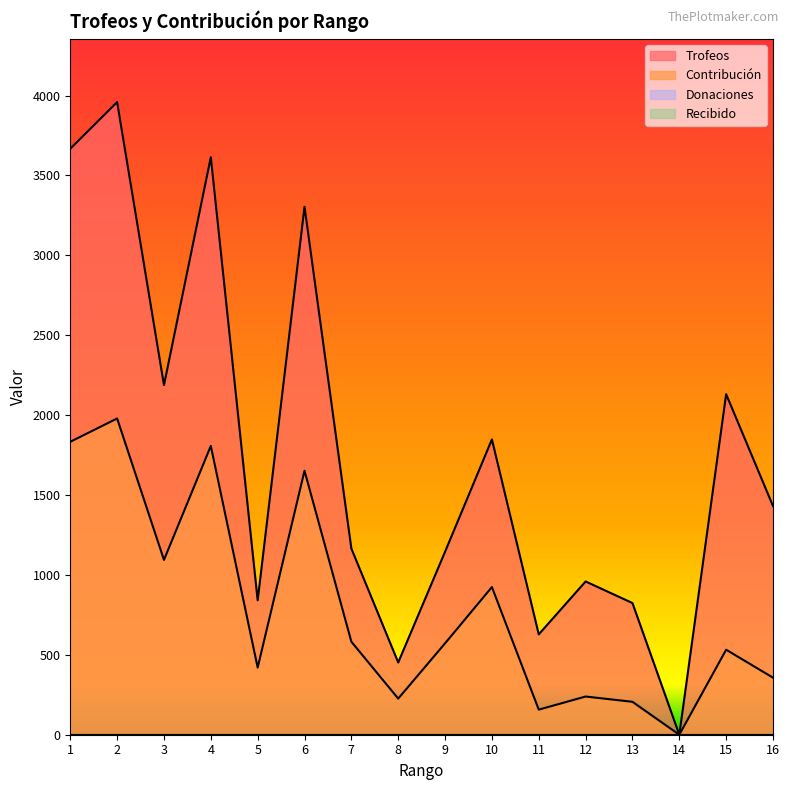

Where is Contribución nearest to the value 989?

10